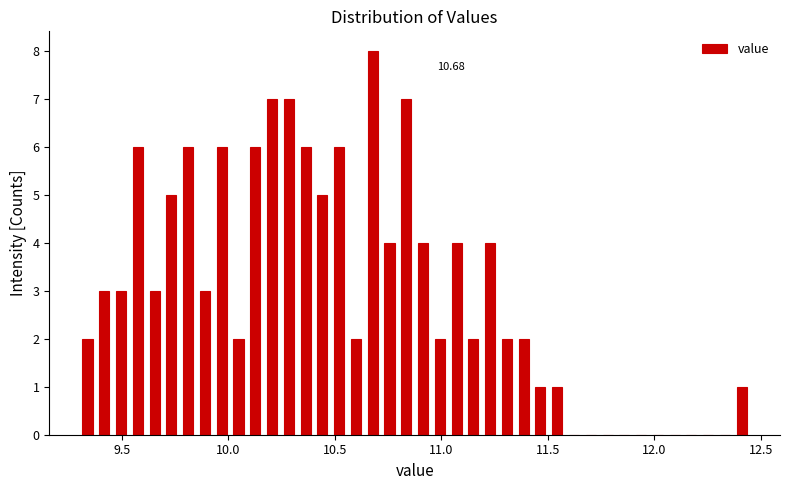

Around what value on the x-axis is the tallest bar? Give the approximate position of its centre, as read against the axis.

10.70